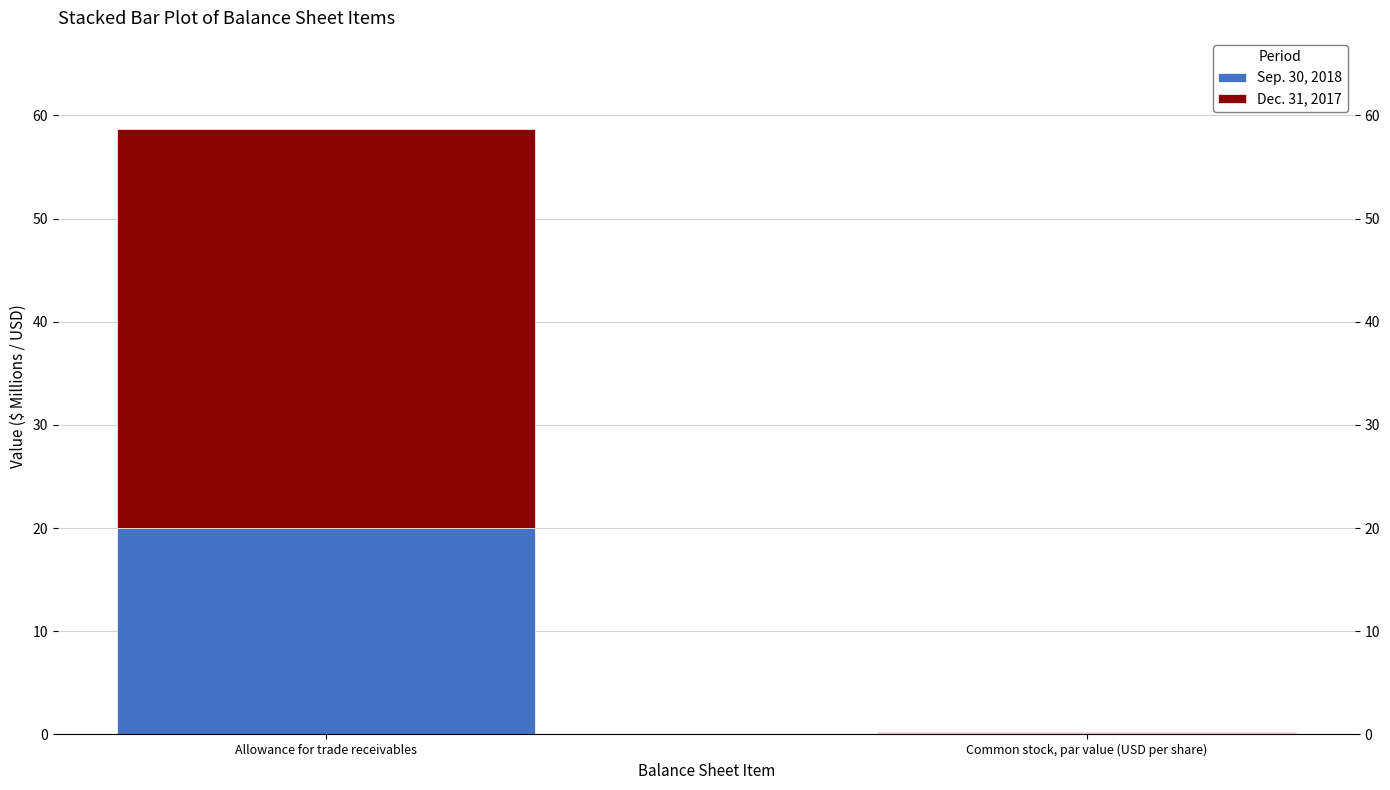

Does the chart contain stacked bars?

Yes